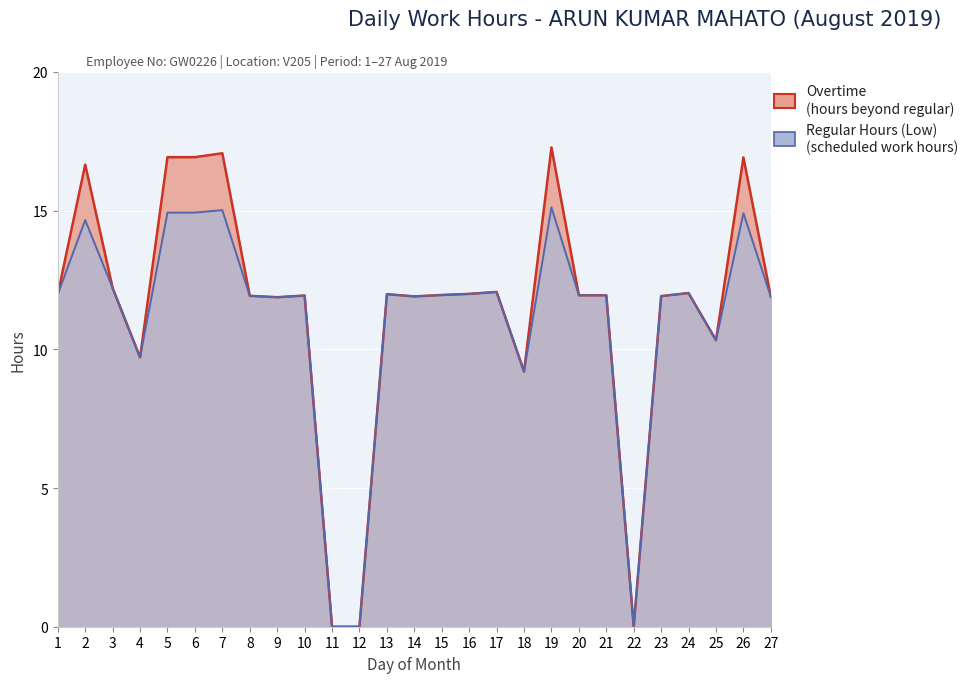

Where does the data first go above 11?

1